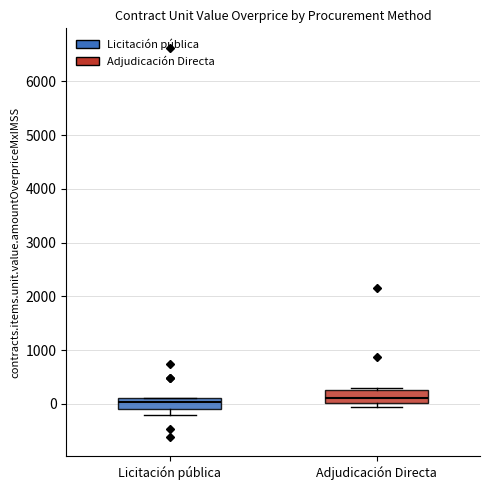

Reading left to right, transcribe this box plot: for each box, give where its median line is, the range the box spans, and where its two whiskers end, as read against the y-axis. The values are not printed on the chart, so give them approximately, as read against the axis.

Licitación pública: median 0, box -100 to 100, whiskers -200 to 100
Adjudicación Directa: median 100, box 0 to 300, whiskers -100 to 300